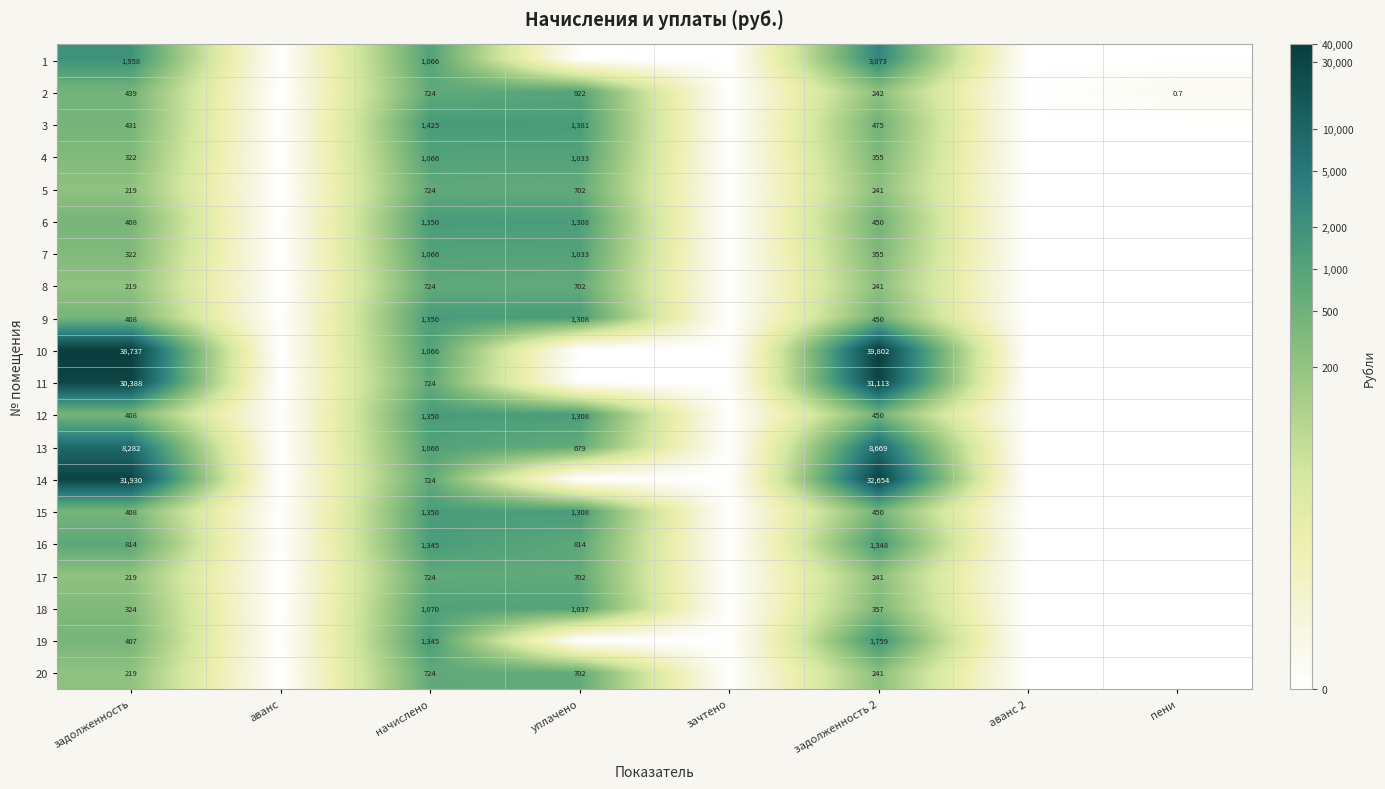

The value of 7 at уплачено is 1033.0. True or false?

True